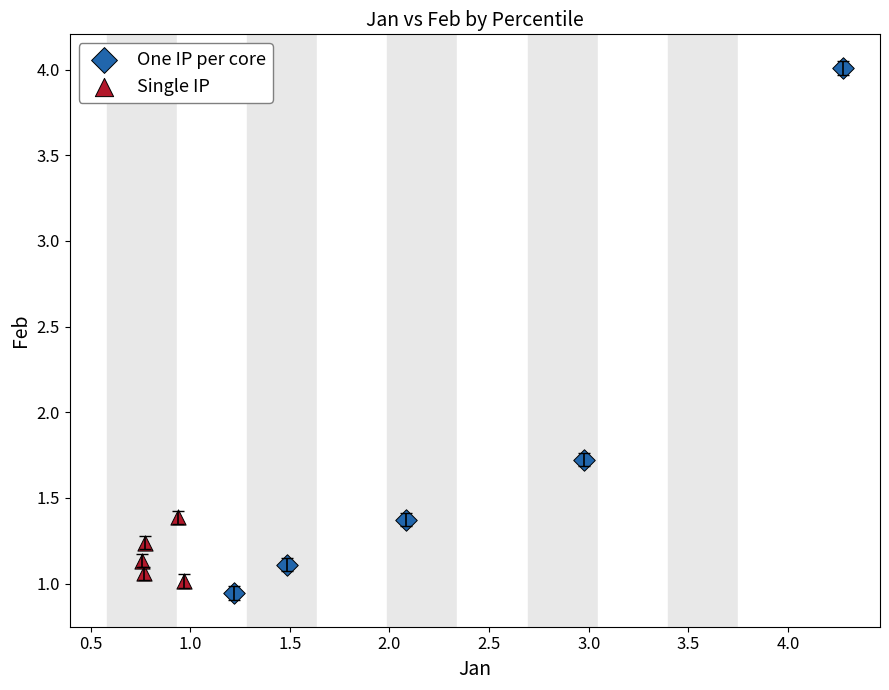

Which series contains the highest Y value?

One IP per core